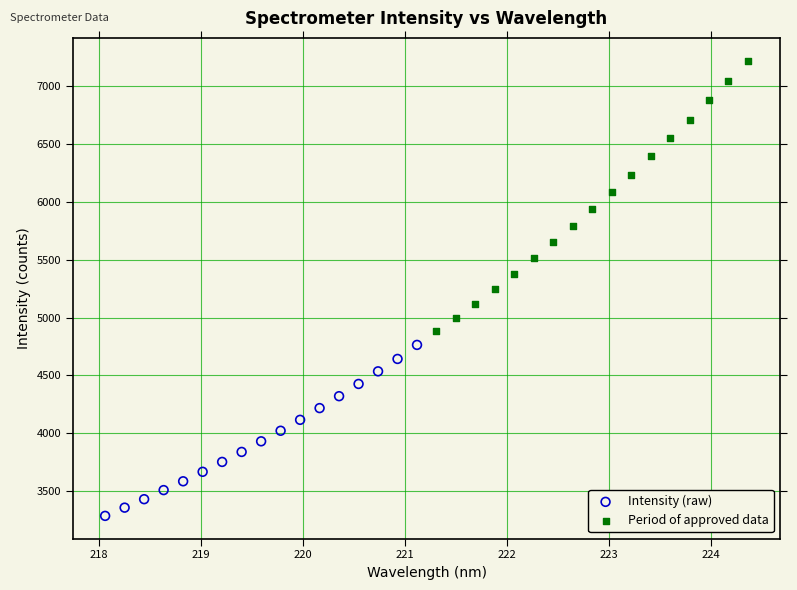

Which series has the widest spread of Y values?

Period of approved data